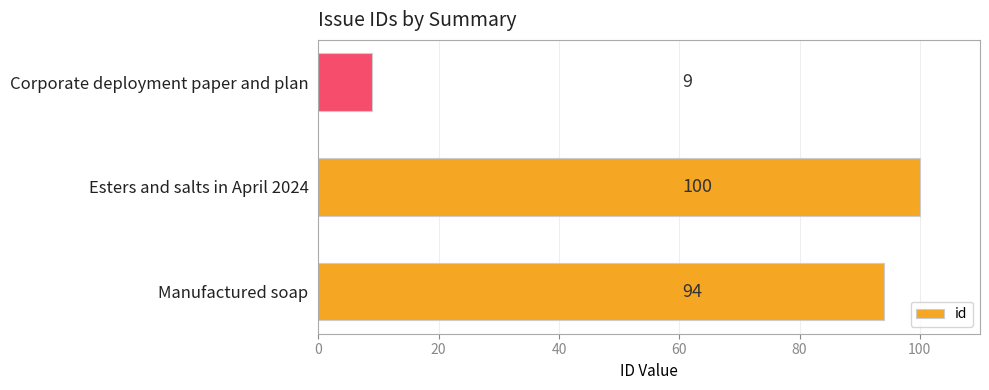

How many data points are less than 94?

1